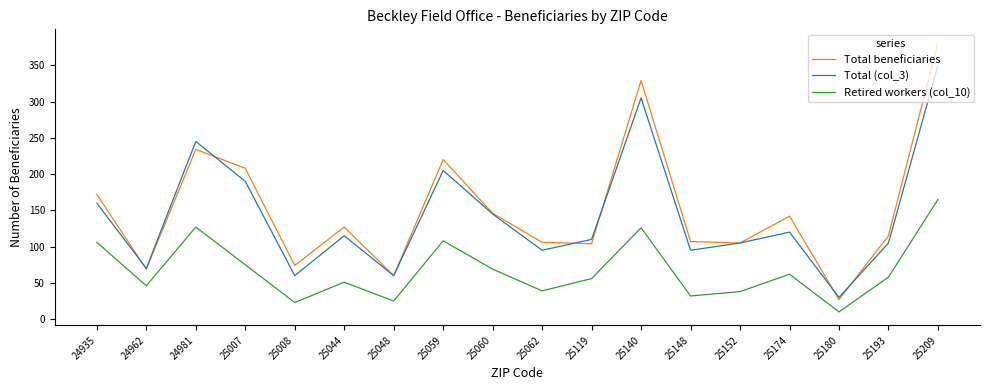

True or false: Total (col_3) has a value of 317 at 25059.

False